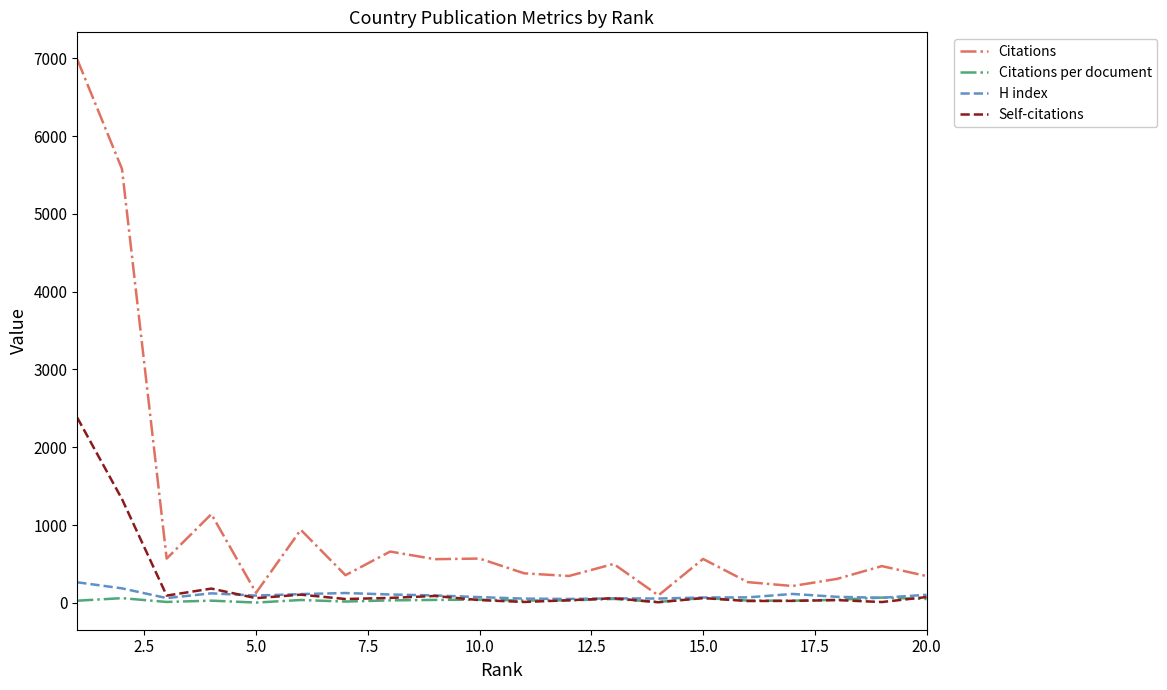

Which series has the largest range (max minus min)?

Citations